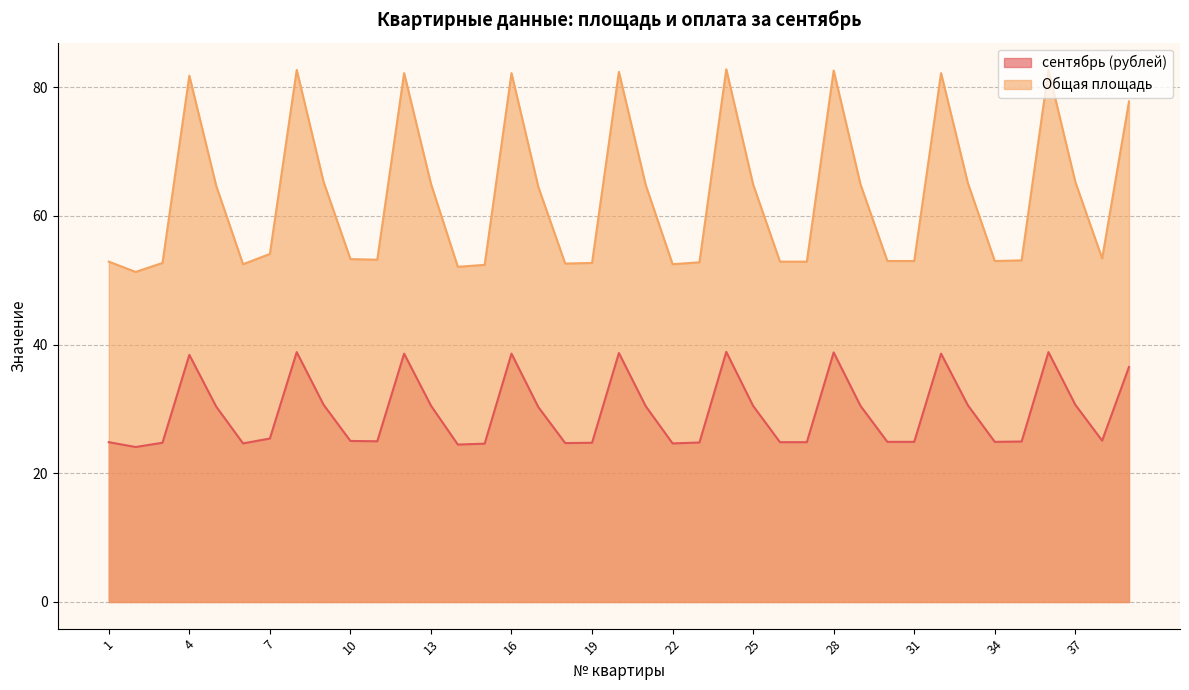

True or false: сентябрь (рублей) has a value of 24.8 at 19.

True